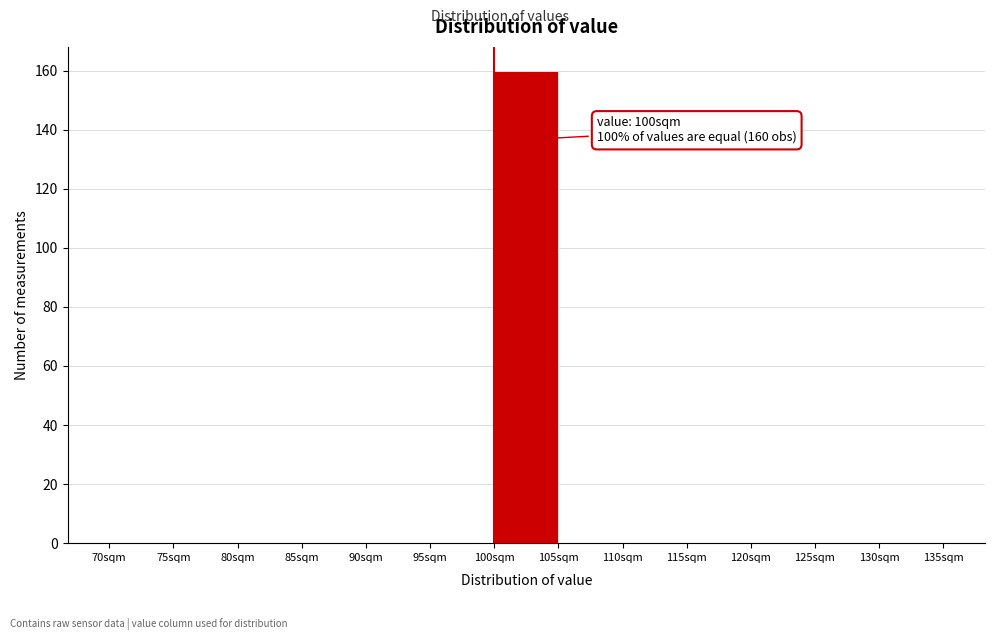

Which range on the x-axis has the tallest bar?

100 to 105